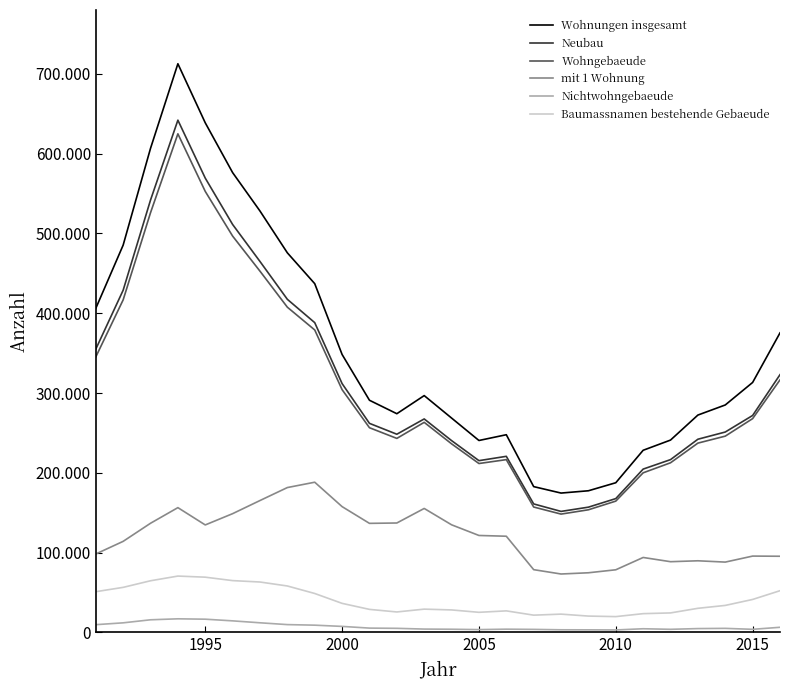

Is this an area chart (filled region under the line)?

No